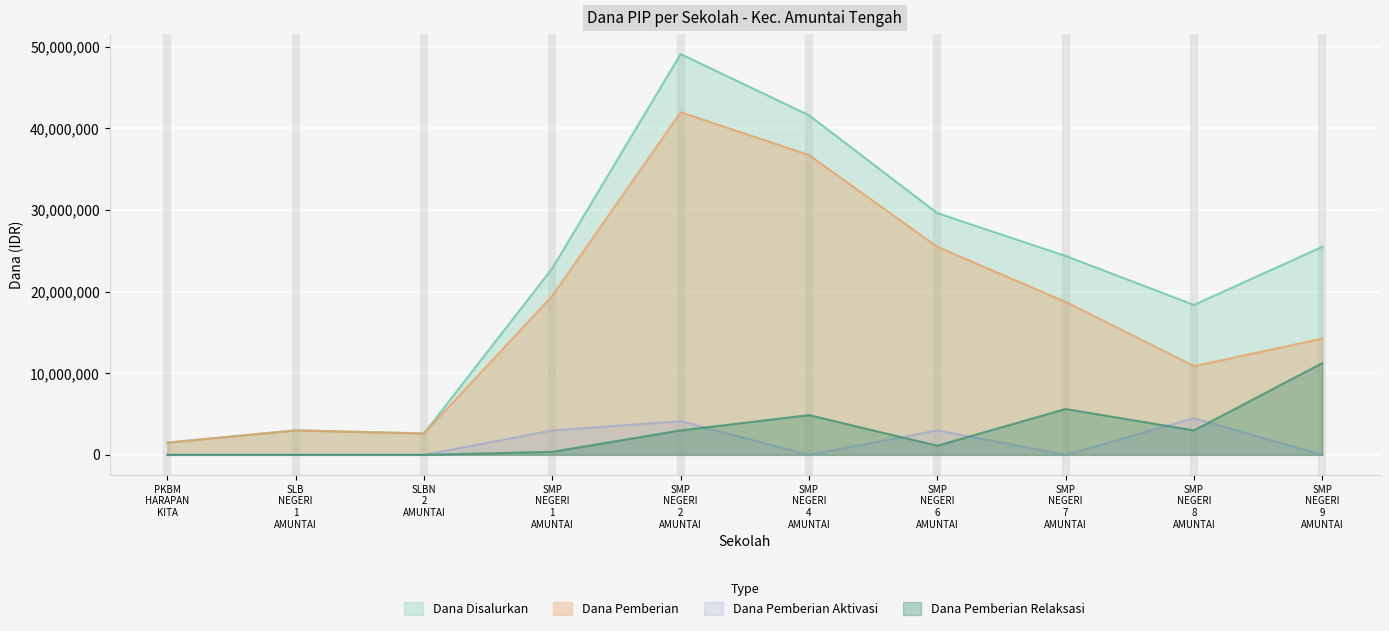

True or false: Dana Pemberian has more than 2 points higher than both neighbors.

False